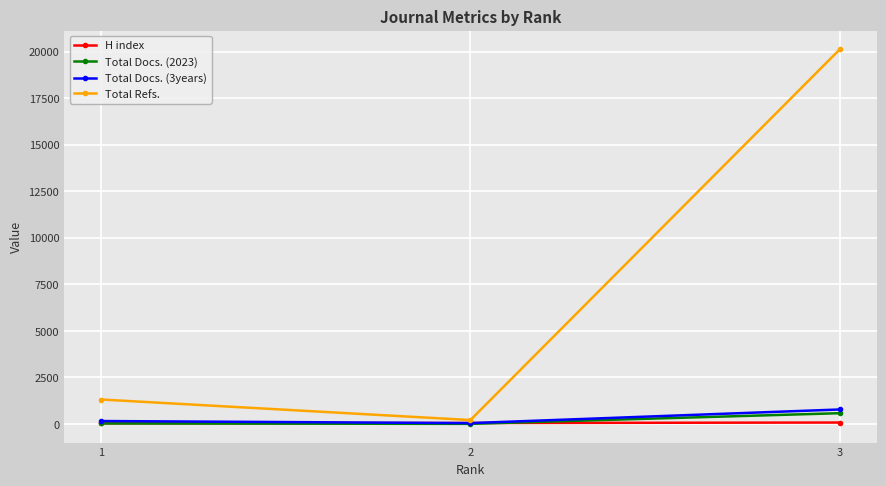

What is the greatest value displayed?

20115